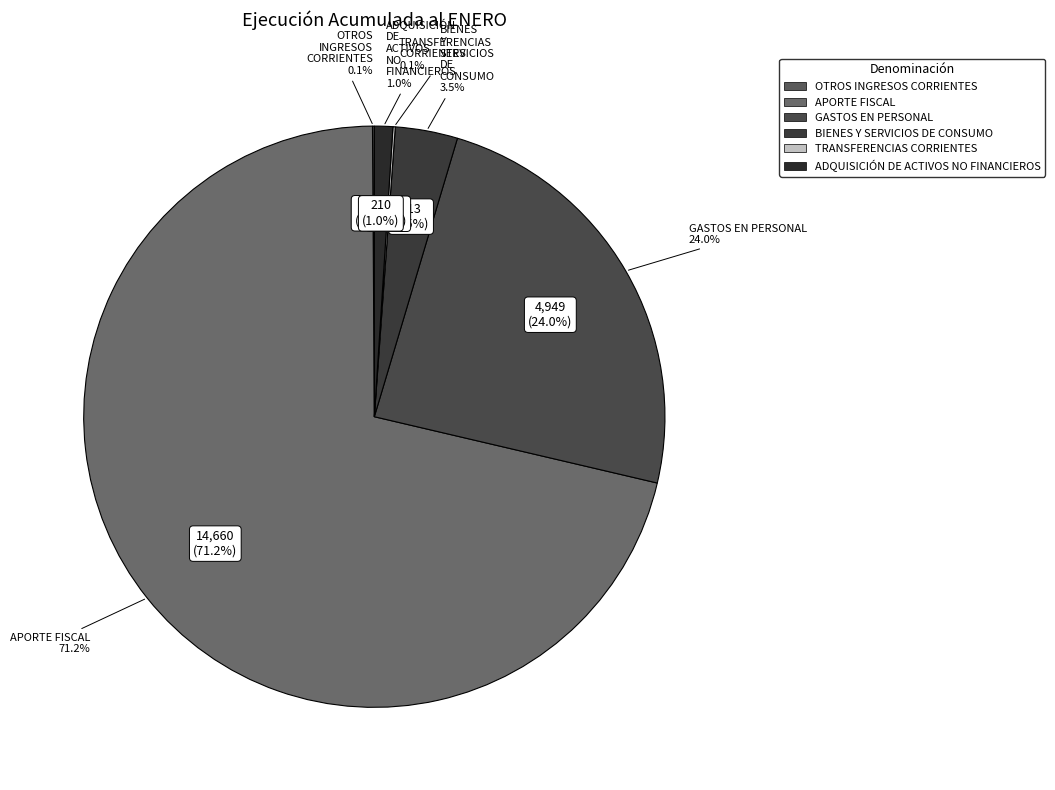

Does any single category account for the majority?

Yes